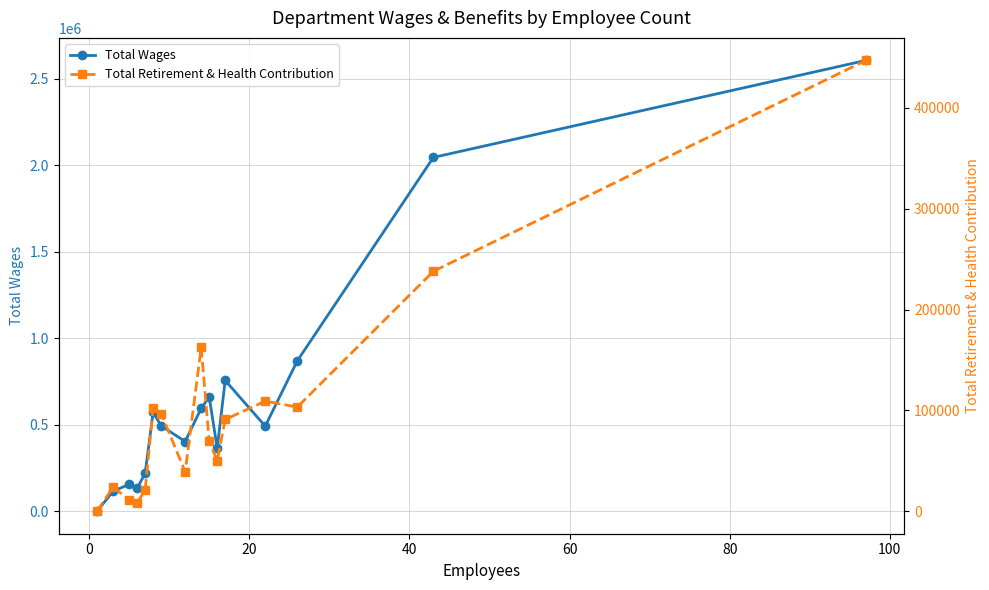

How many lines are shown in the chart?

2